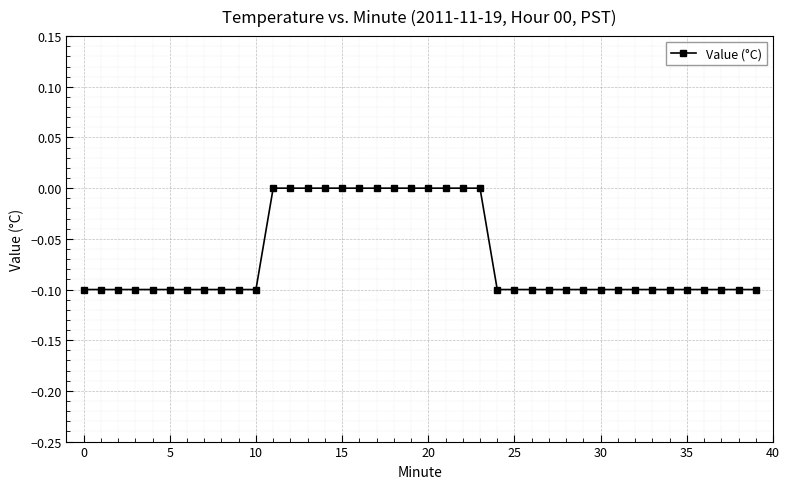

What is the value of the 7th point from the left?

-0.1